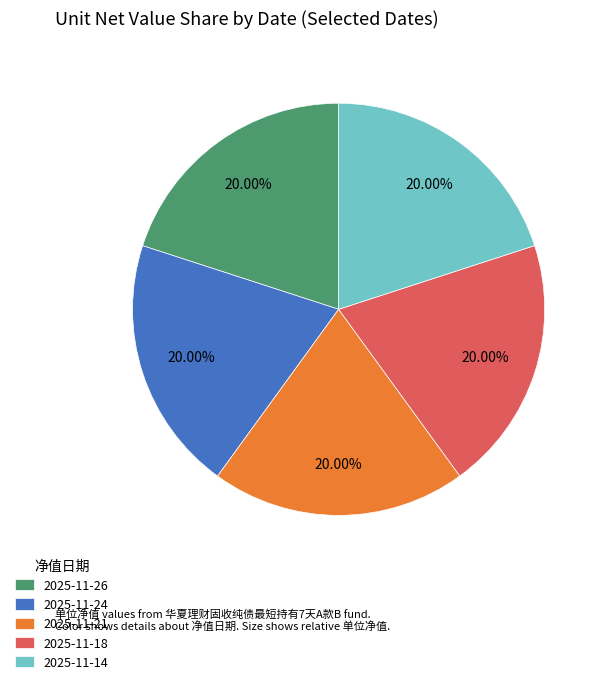

Approximately how many times larger is the value at 2025-11-18 compared to 2025-11-26?

1.0